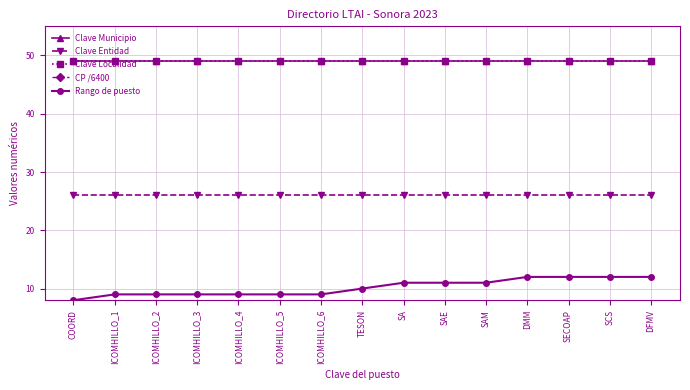

Which series changed the most between ICOMHILLO_1 and SA?

Rango de puesto